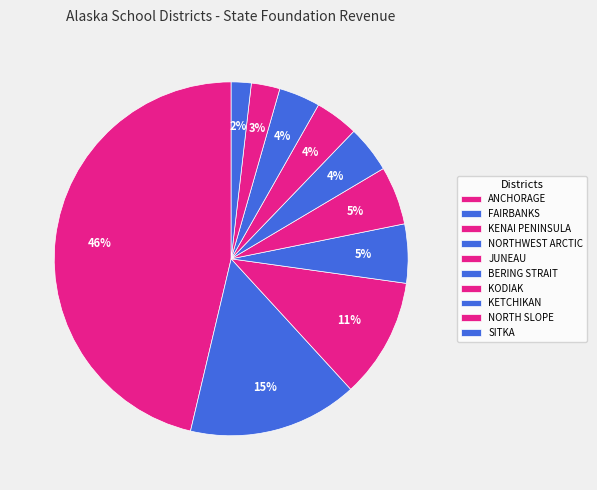

Which slice is the largest?

ANCHORAGE